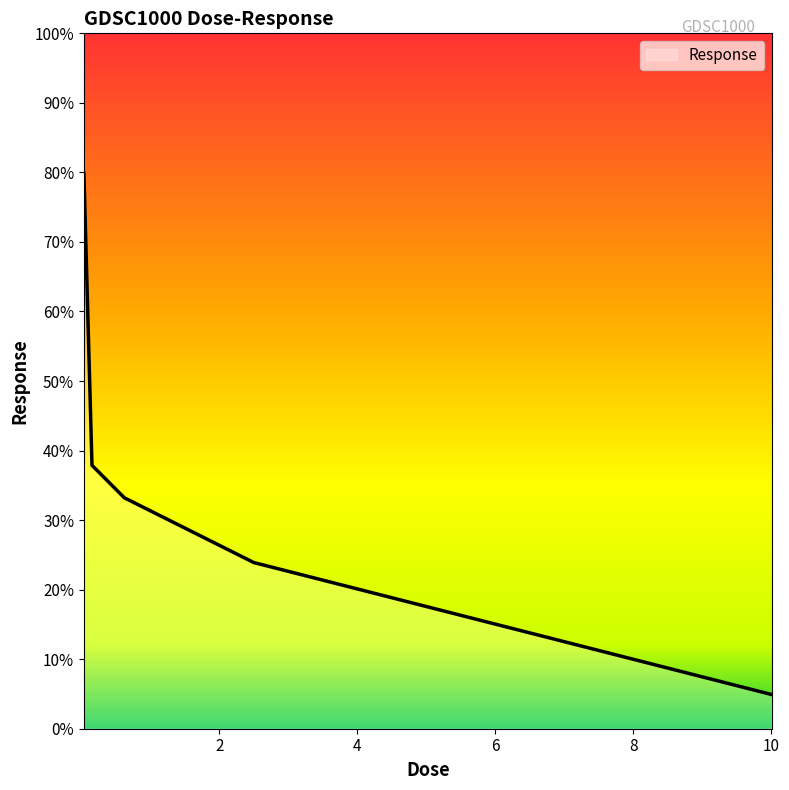

True or false: the data has more than 1 interior local peaks.

False